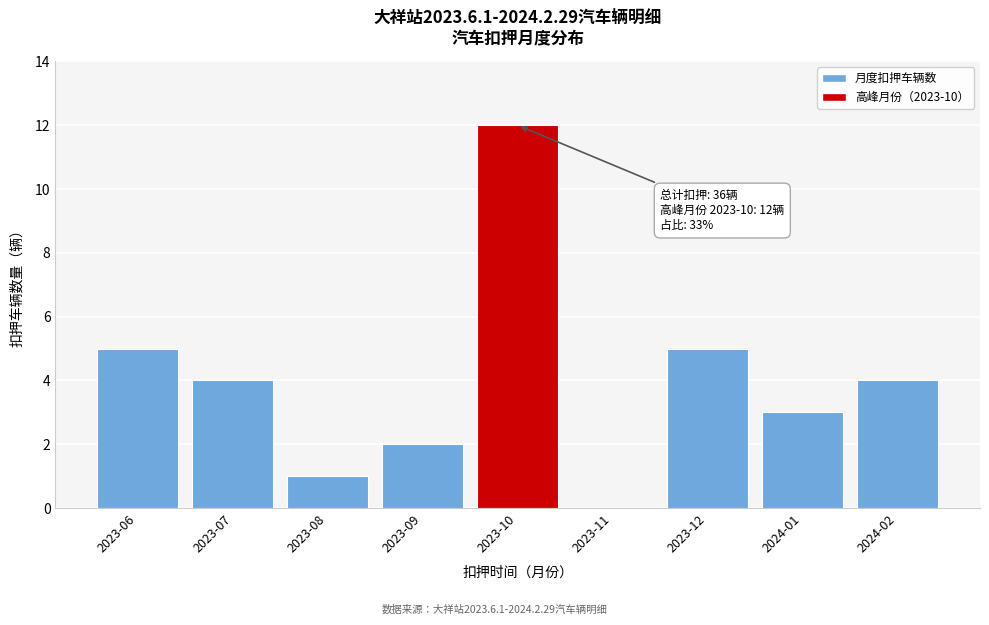

Reading right to left, extract all data points from this chart.

2024-02=4	2024-01=3	2023-12=5	2023-11=0	2023-10=12	2023-09=2	2023-08=1	2023-07=4	2023-06=5